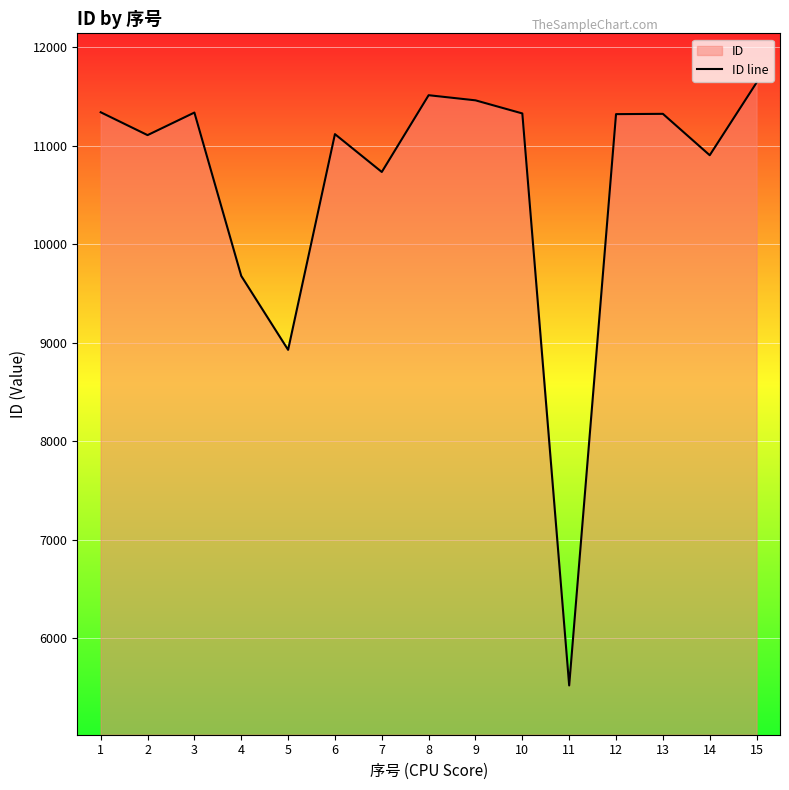

What is the sum of all values?

159260